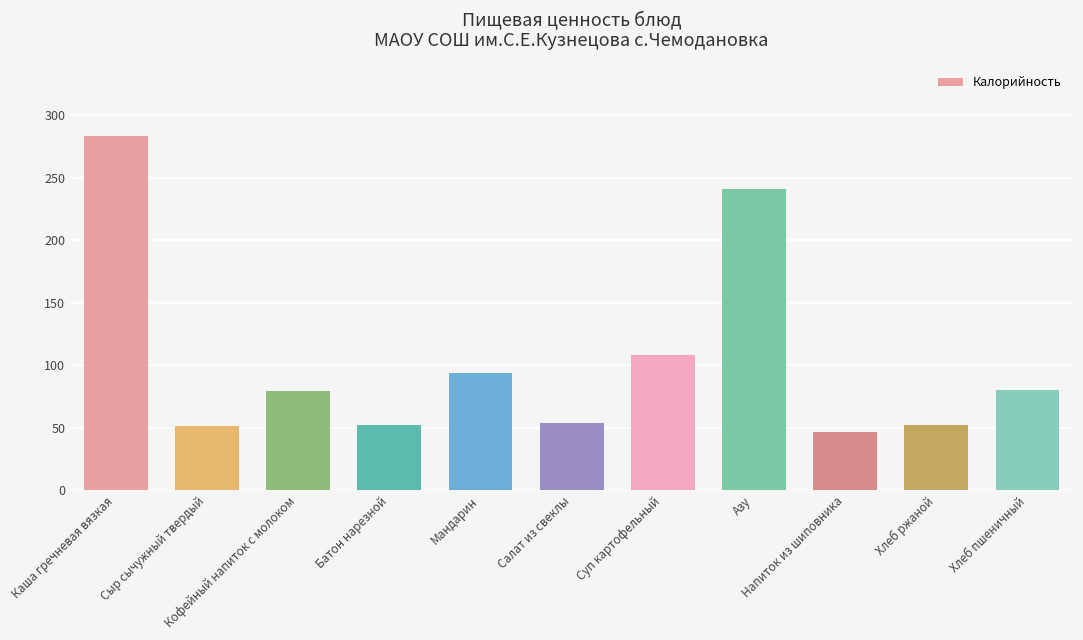

How many series are shown in this chart?

1